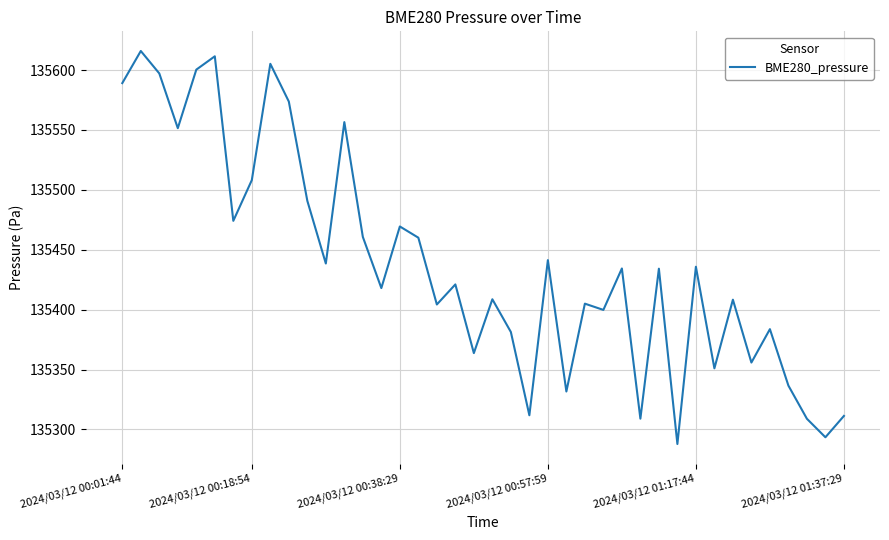

What is the difference between the maximum and minimum values?

328.1